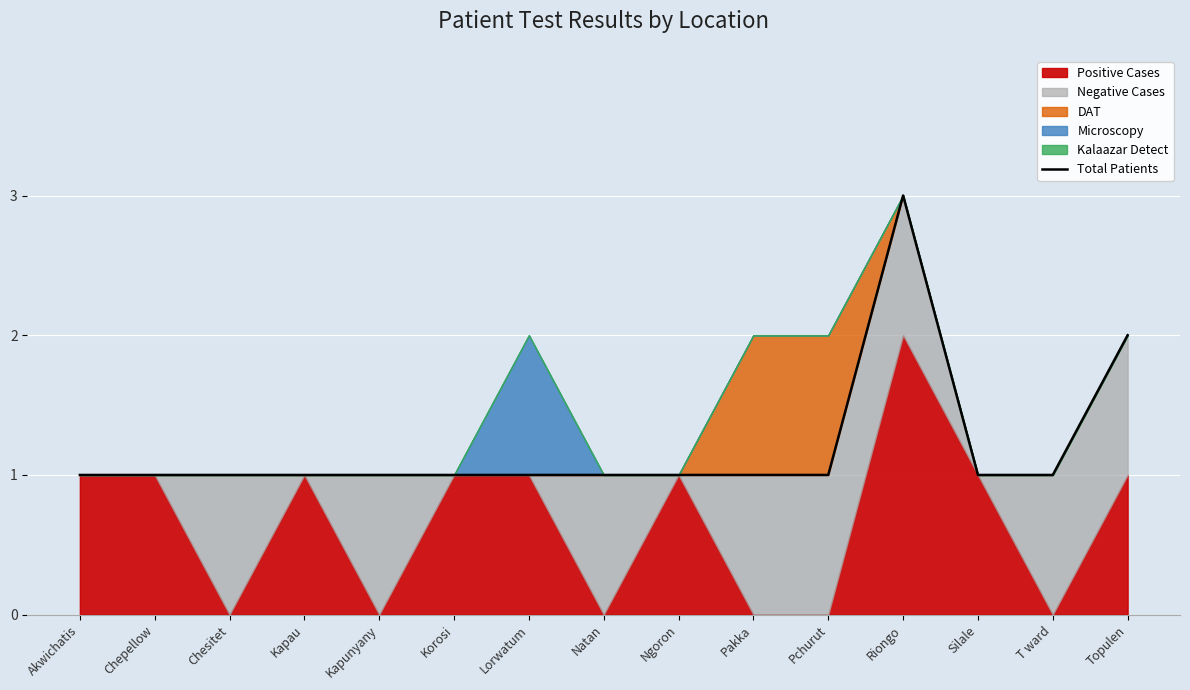

True or false: the data shows 1 at Chepellow.

False